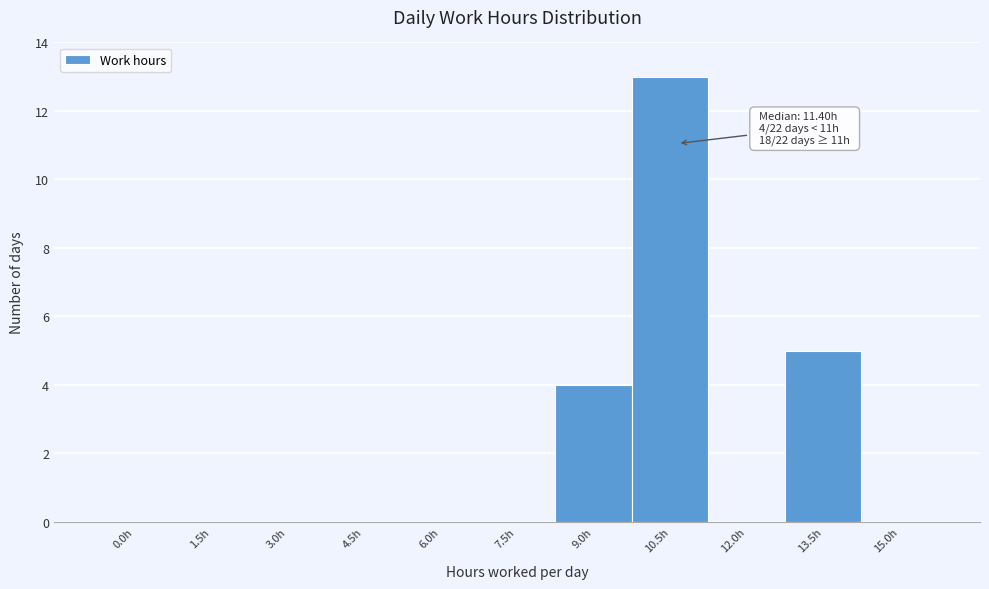

Reading left to right, list all the values displayed in this chart.

0.0h=0	1.5h=0	3.0h=0	4.5h=0	6.0h=0	7.5h=0	9.0h=4	10.5h=13	12.0h=0	13.5h=5	15.0h=0